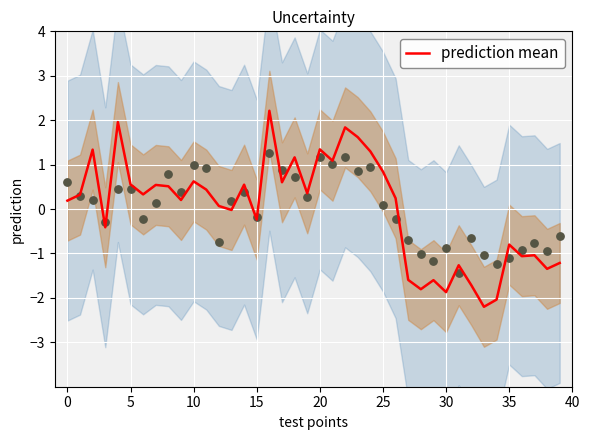

True or false: prediction mean has a value of -0.2 at 35.

False